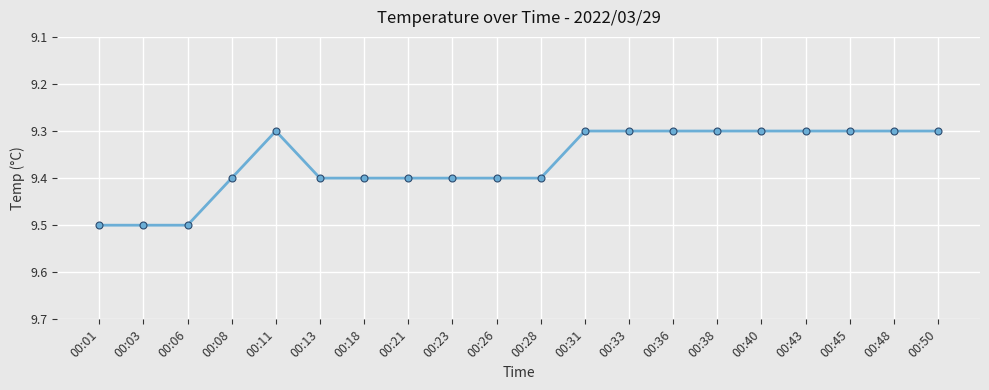

The chart shows a value of 3.1 at 00:31. True or false?

False